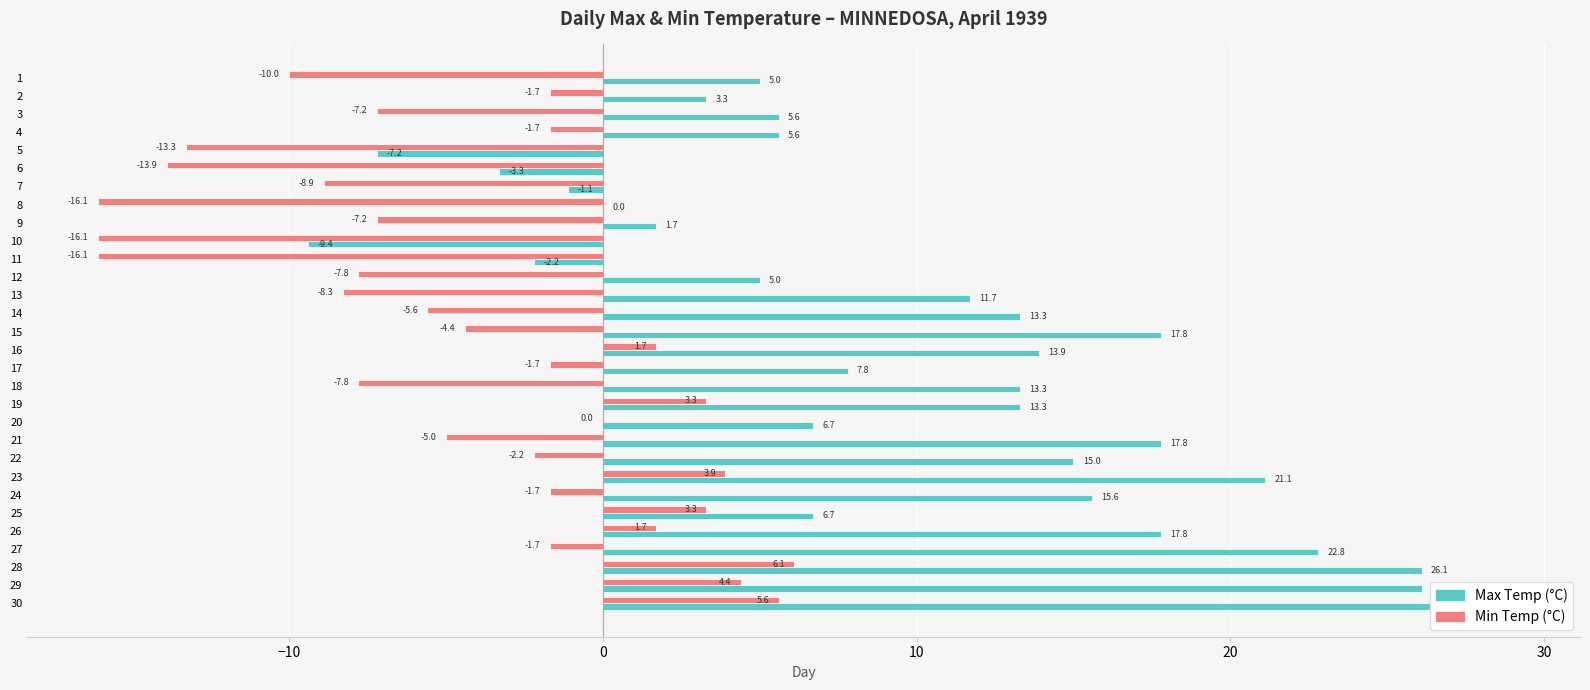

What is the lowest value of the Min Temp (°C) series?

-16.1